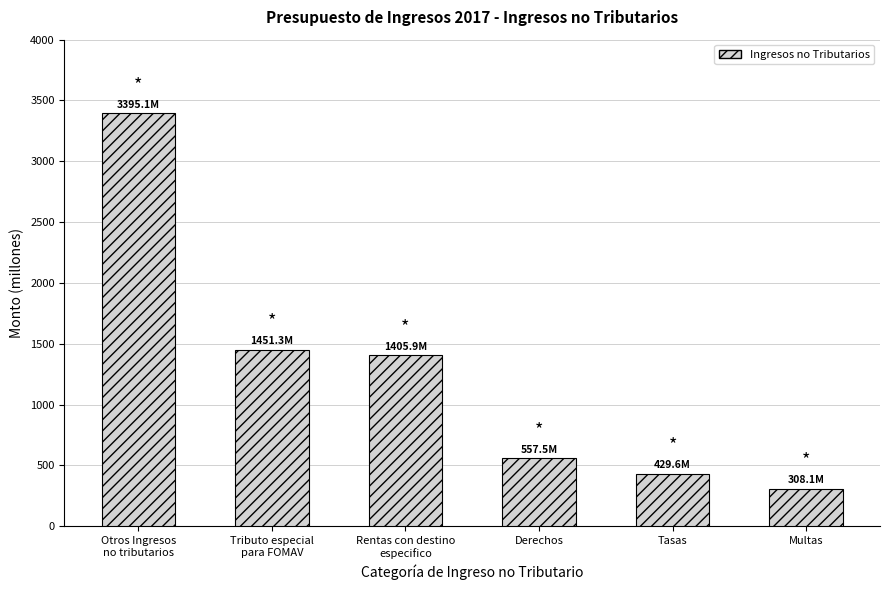

Does the chart contain any negative values?

No